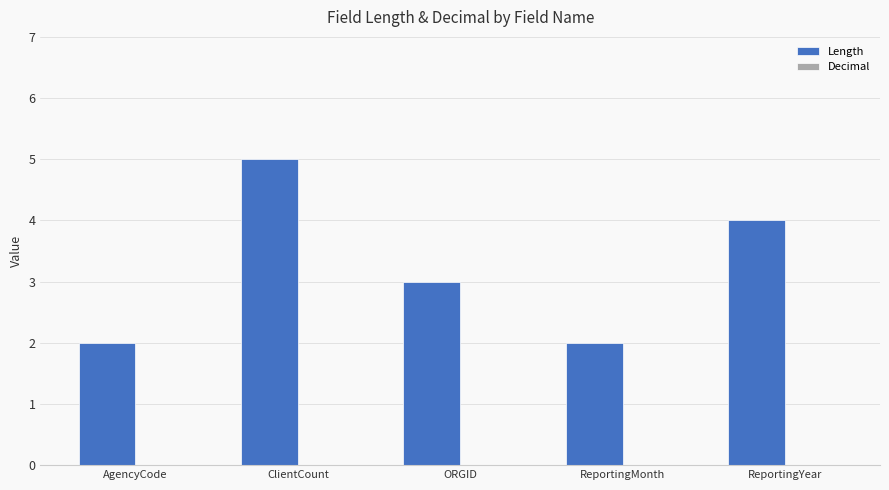

Between AgencyCode and ORGID, which is larger?

ORGID